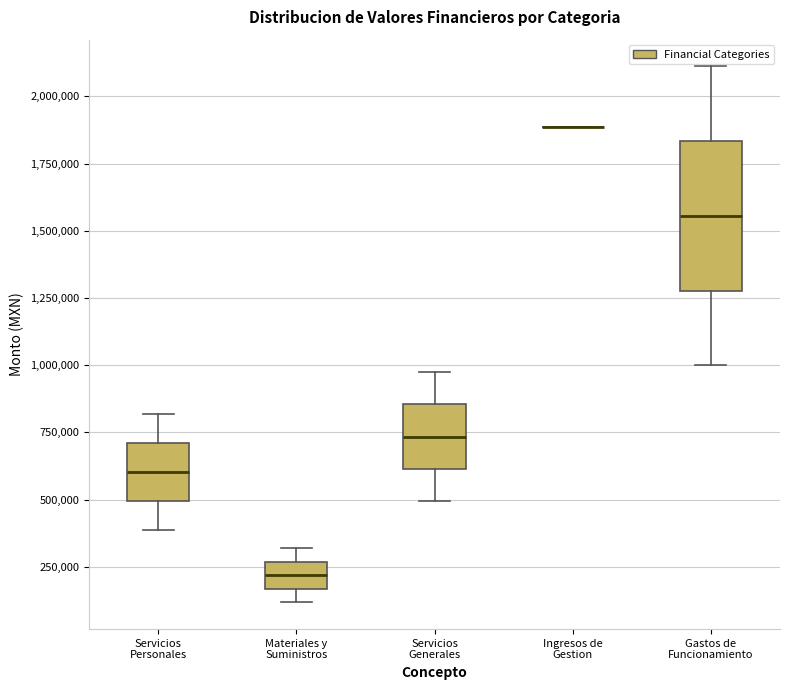

Comparing the boxes themselves (not the whiskers), which one is the tallest?

Gastos de Funcionamiento